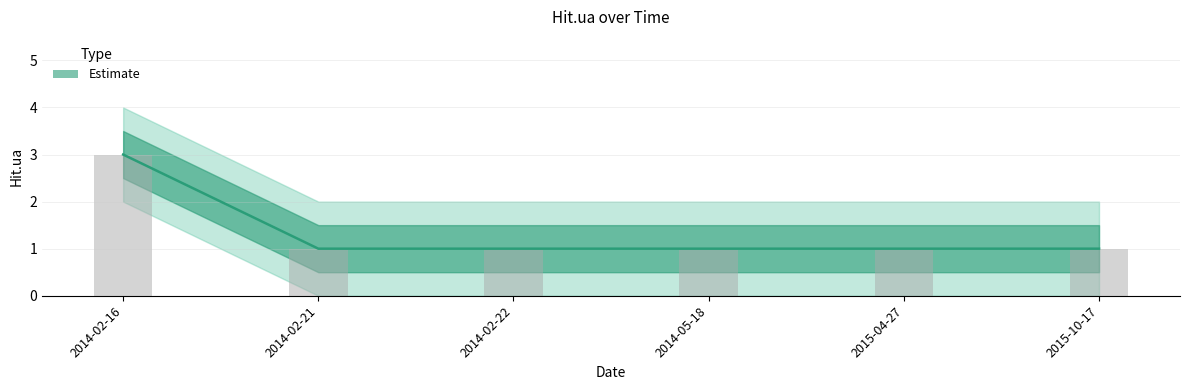

What is the sum of the values at 2014-05-18 and 2014-02-22?

2